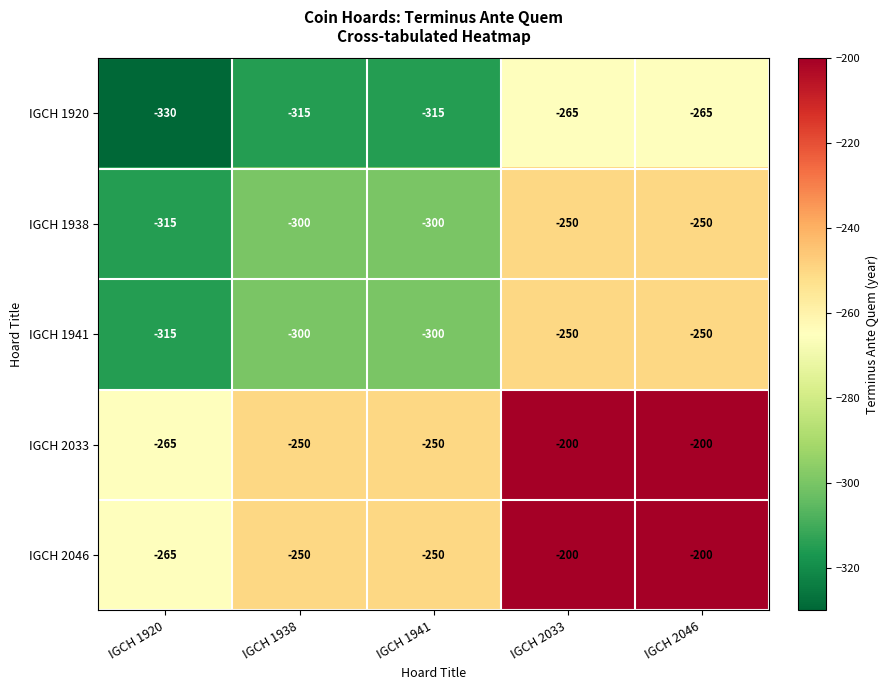

What is the spread (max minus min) of values at IGCH 2046?

65